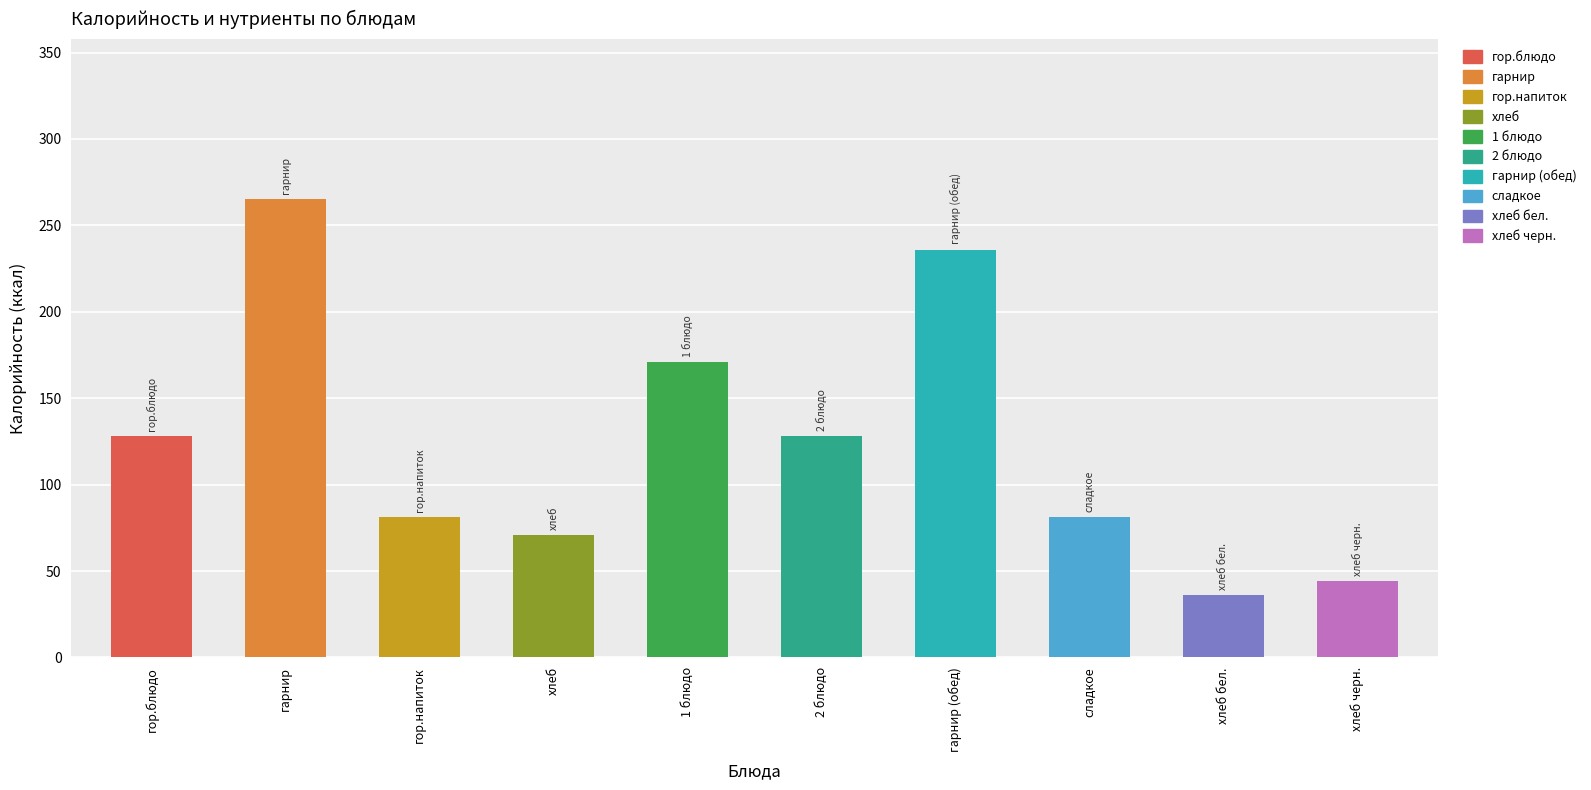

The value of Жиры at 1 блюдо is 1.4. True or false?

False